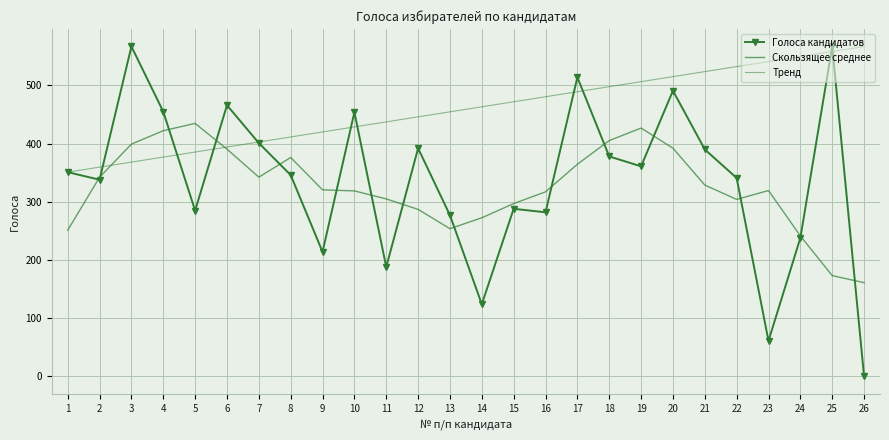

At which label does Скользящее среднее reach its minimum?

26